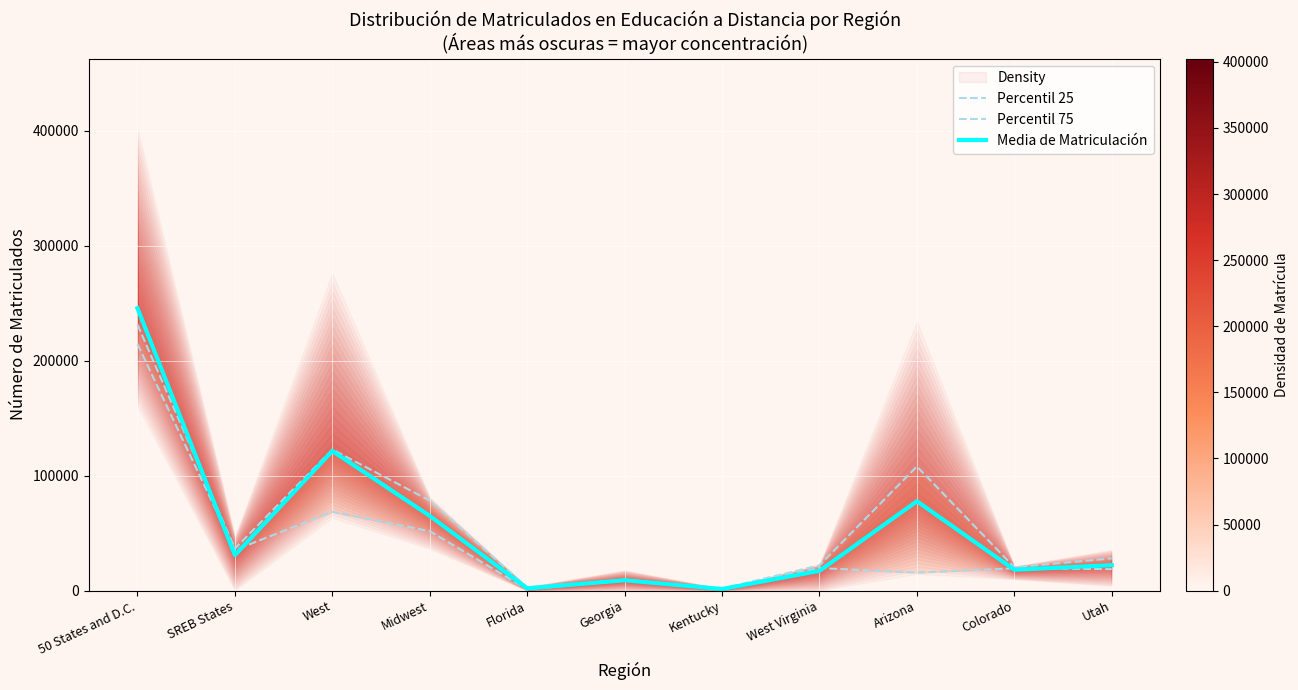

Where is the first local minimum for Media de Matriculación?

SREB States